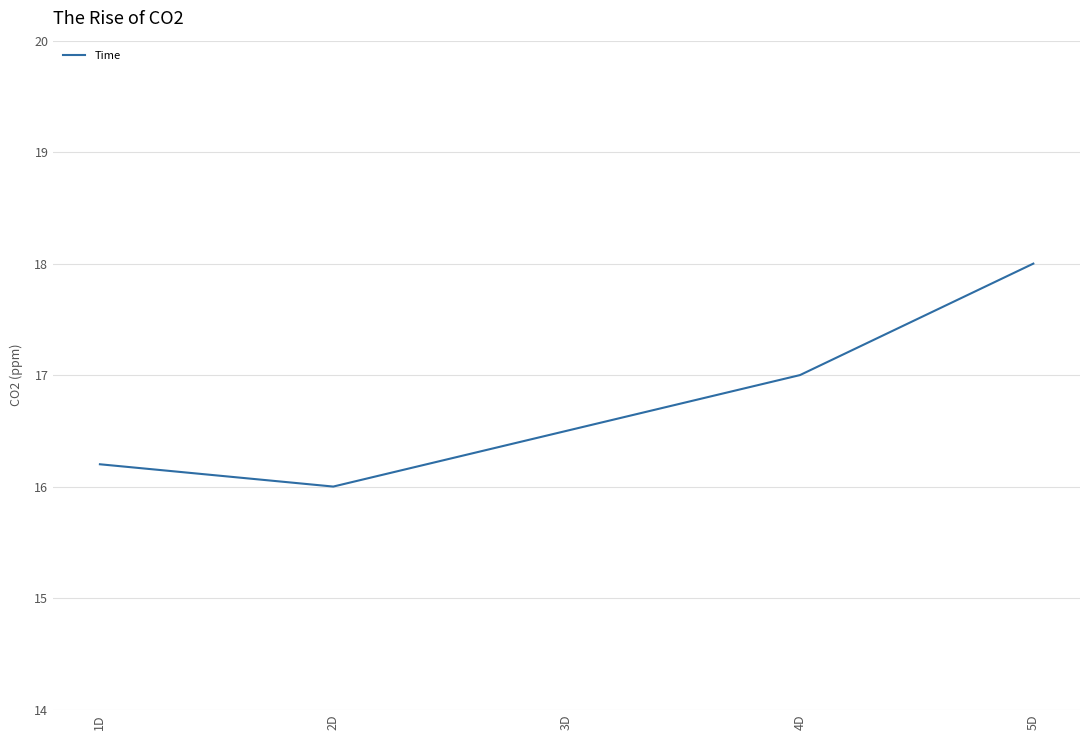

Reading right to left, transcribe all the data shown in this chart.

5D=18.0	4D=17.0	3D=16.5	2D=16.0	1D=16.2